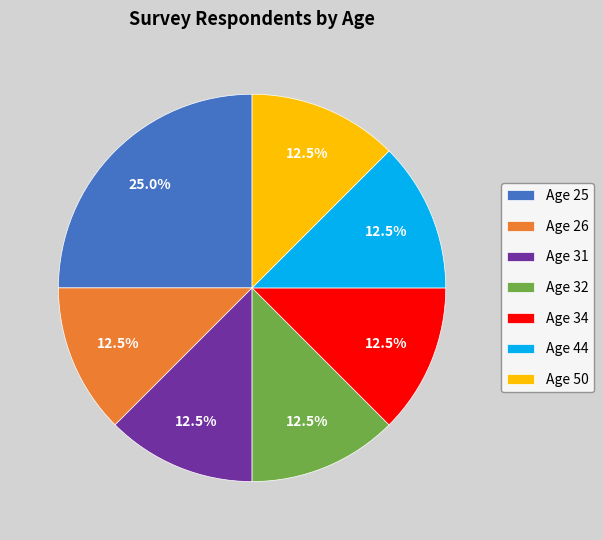

What is the ratio of the value at Age 25 to the value at Age 31?

2.0